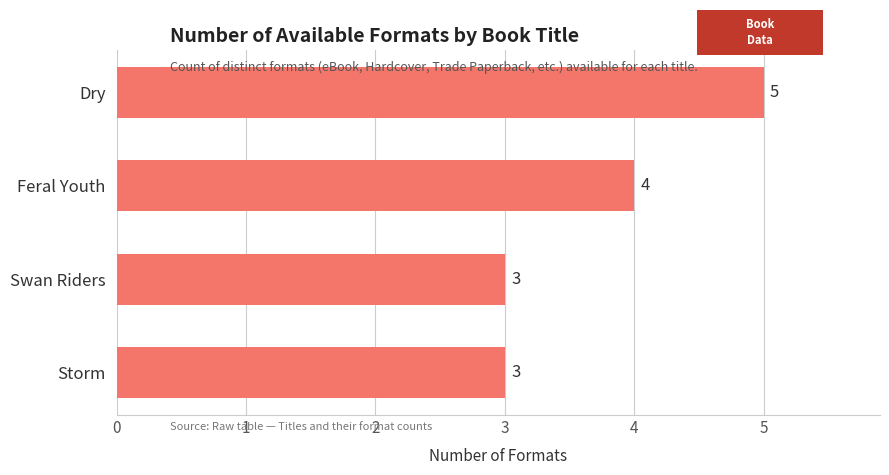

Between Dry and Swan Riders, which is larger?

Dry